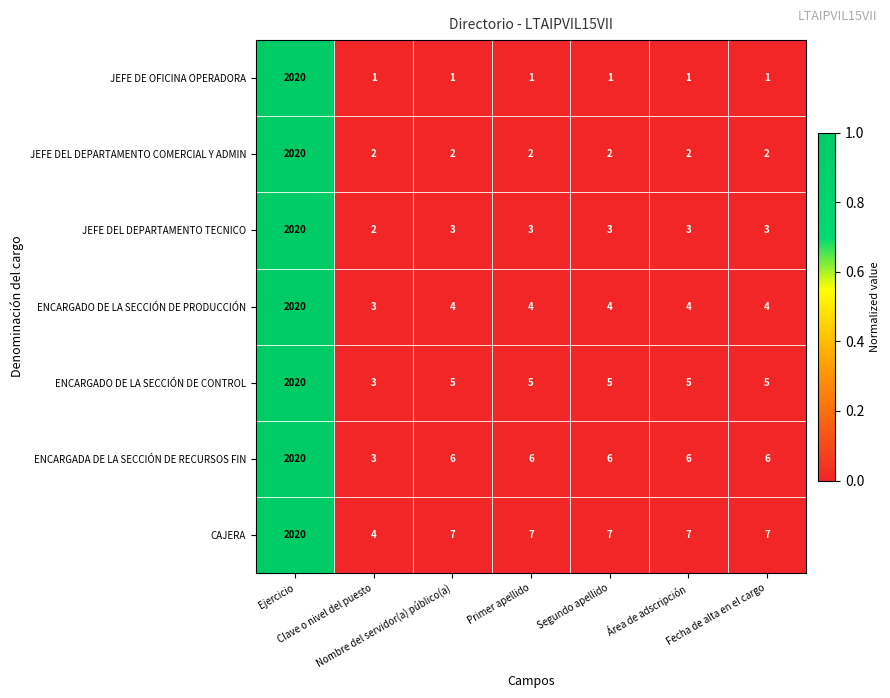

What is the sum of all ENCARGADO DE LA SECCIÓN DE PRODUCCIÓN values?

2043